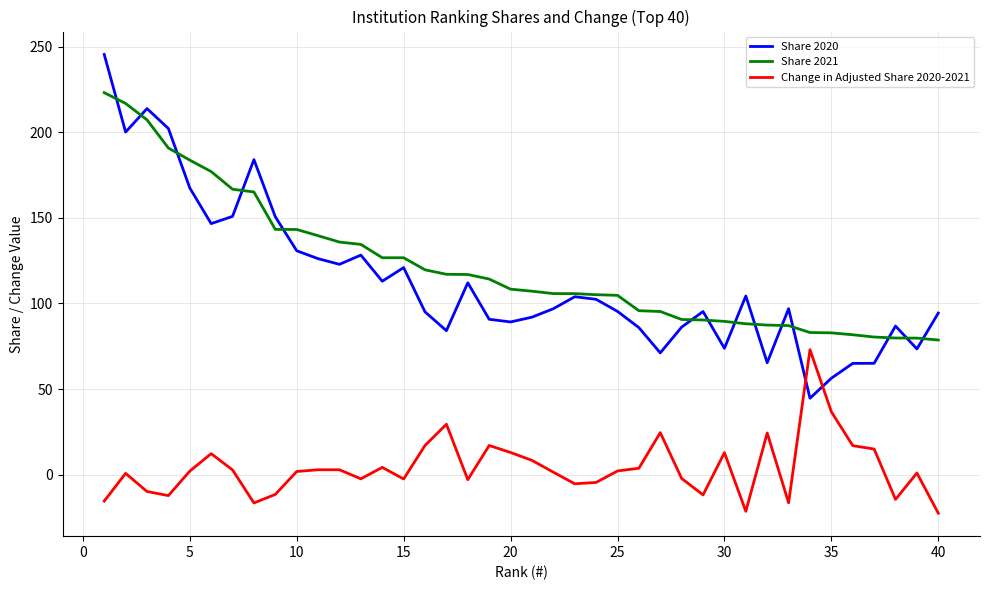

What is the greatest value displayed?

245.5